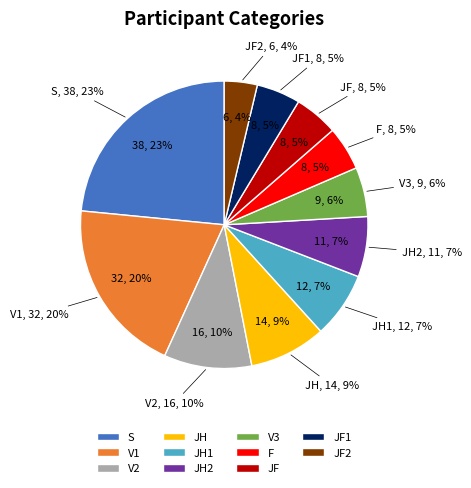

What is the change in value from JH to V3?

-5